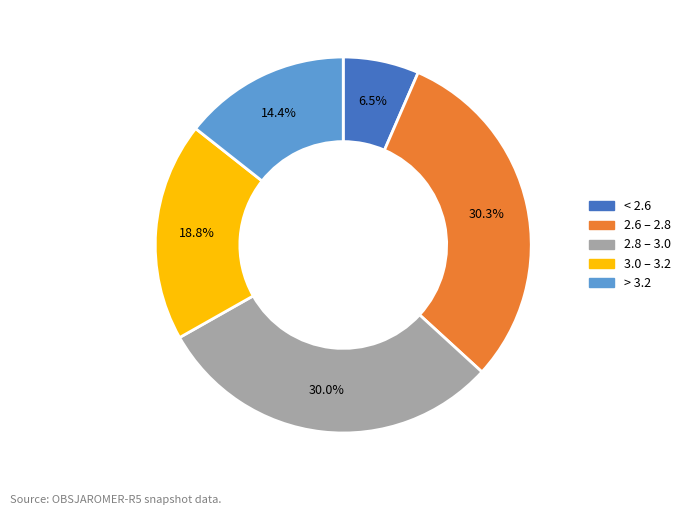

How many slices are in this pie chart?

5